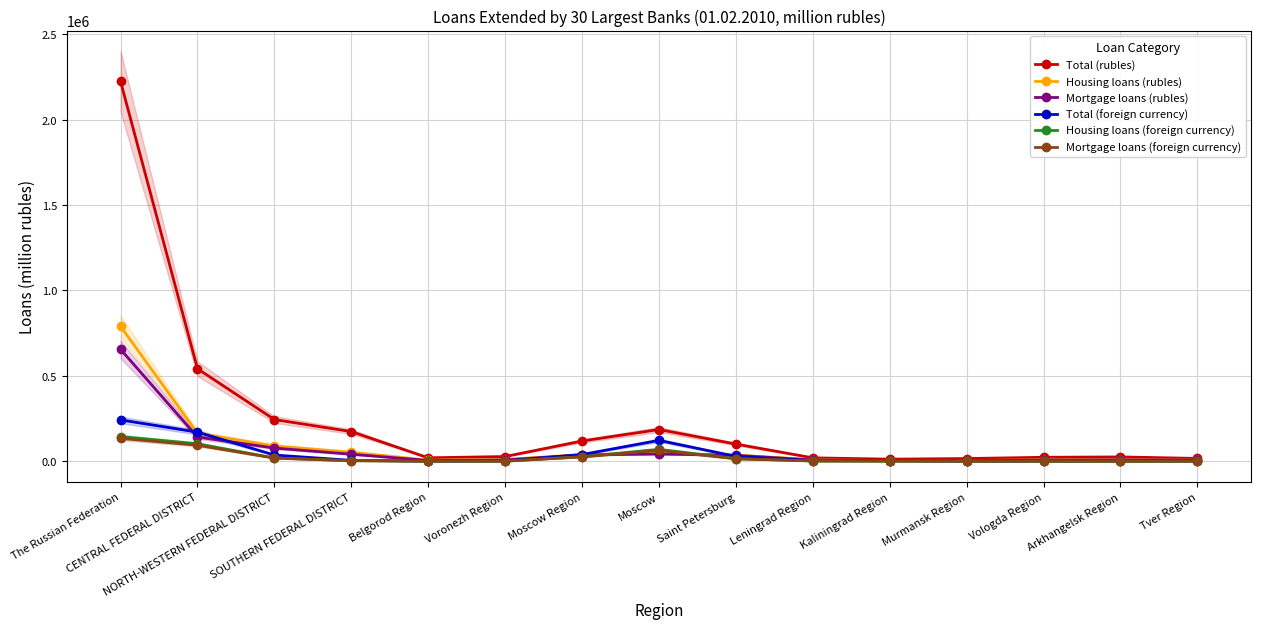

The Total (foreign currency) series shows 617 at Belgorod Region. True or false?

True